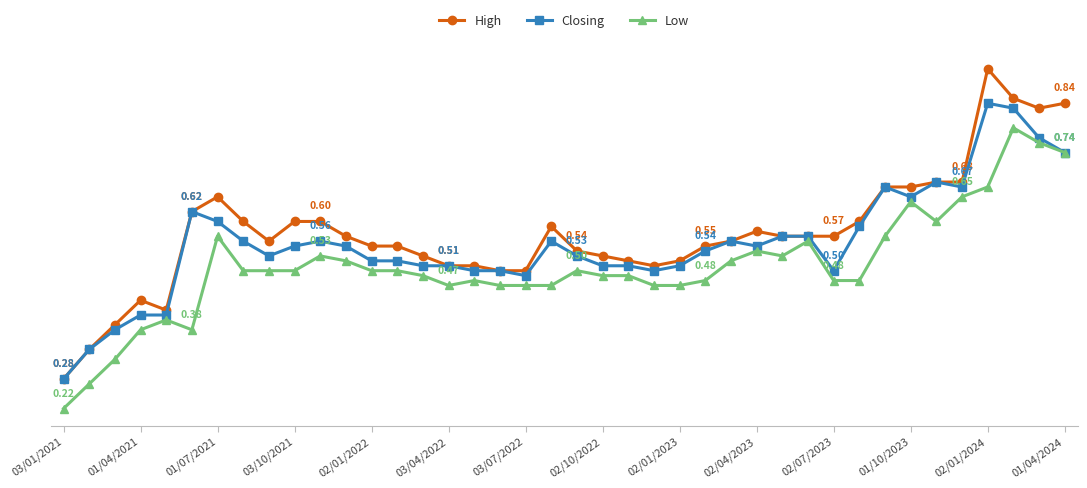

What are all the series names shown in the legend?

High, Closing, Low